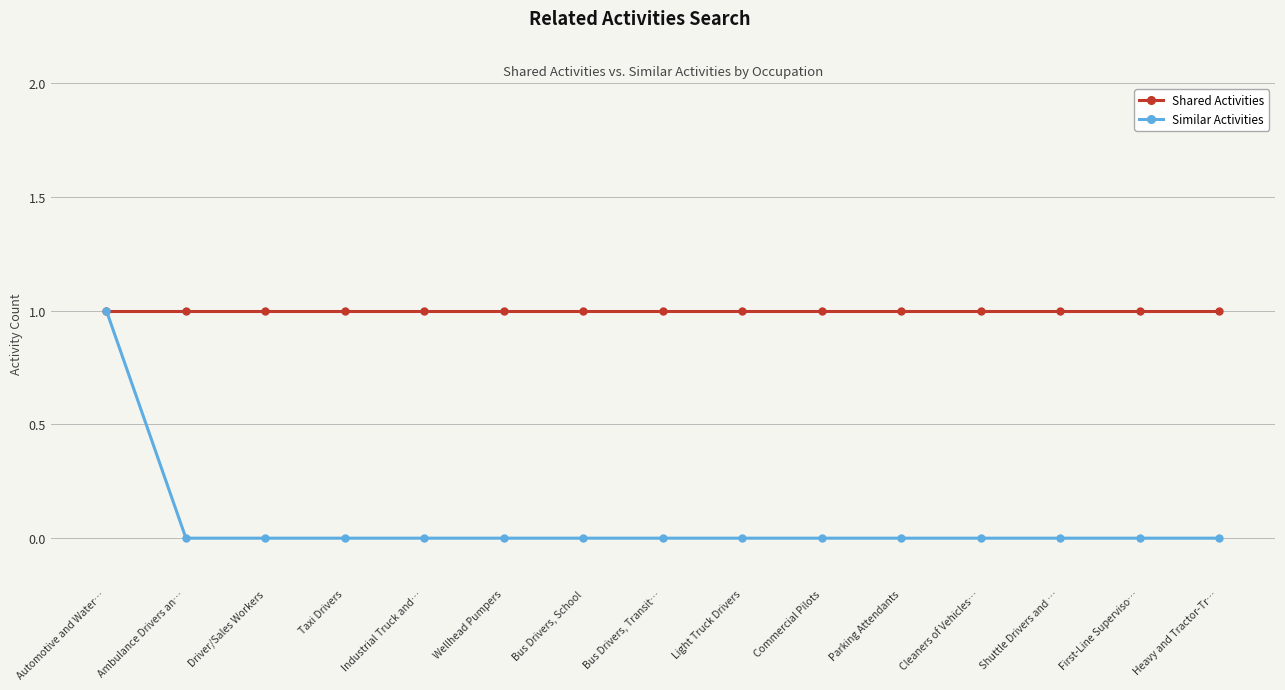

The Similar Activities series shows 0 at Wellhead Pumpers. True or false?

True